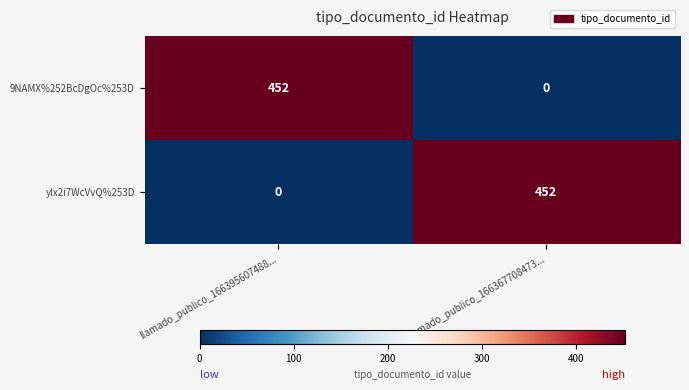

What is the highest value of the ylx2i7WcVvQ%253D series?

452